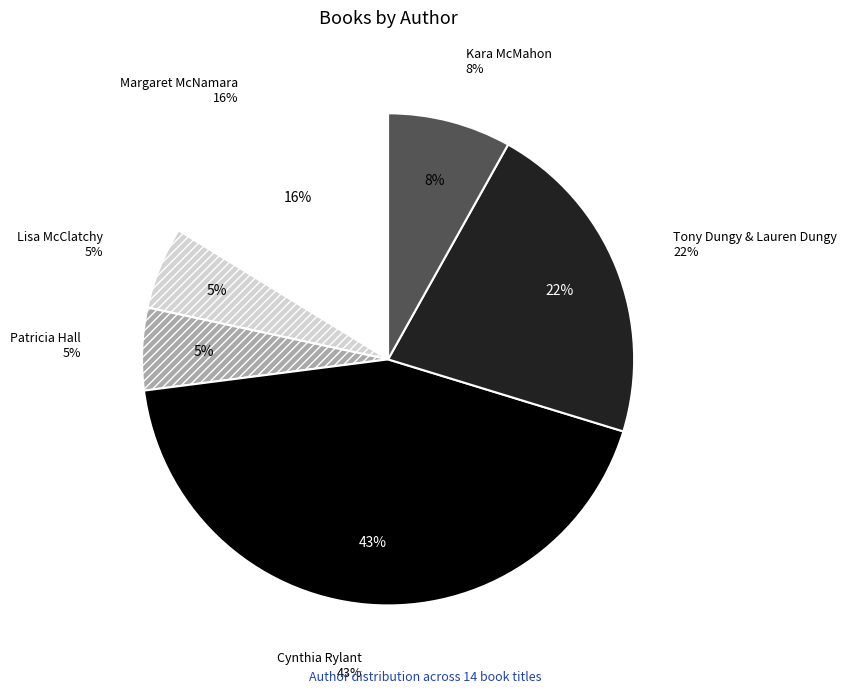

Which category has the smallest portion of the pie?

Lisa McClatchy